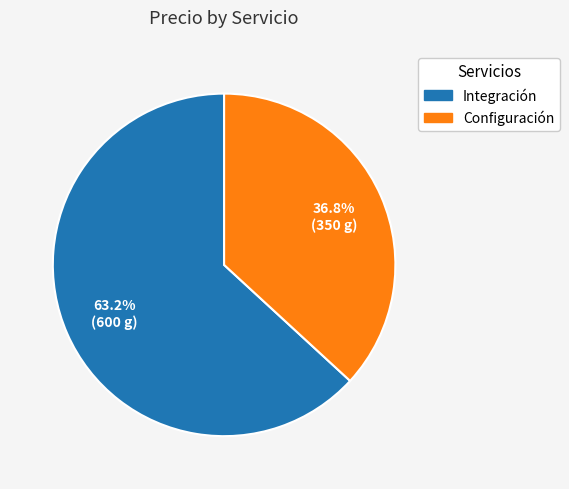

What is the smallest slice in the pie chart?

Configuración